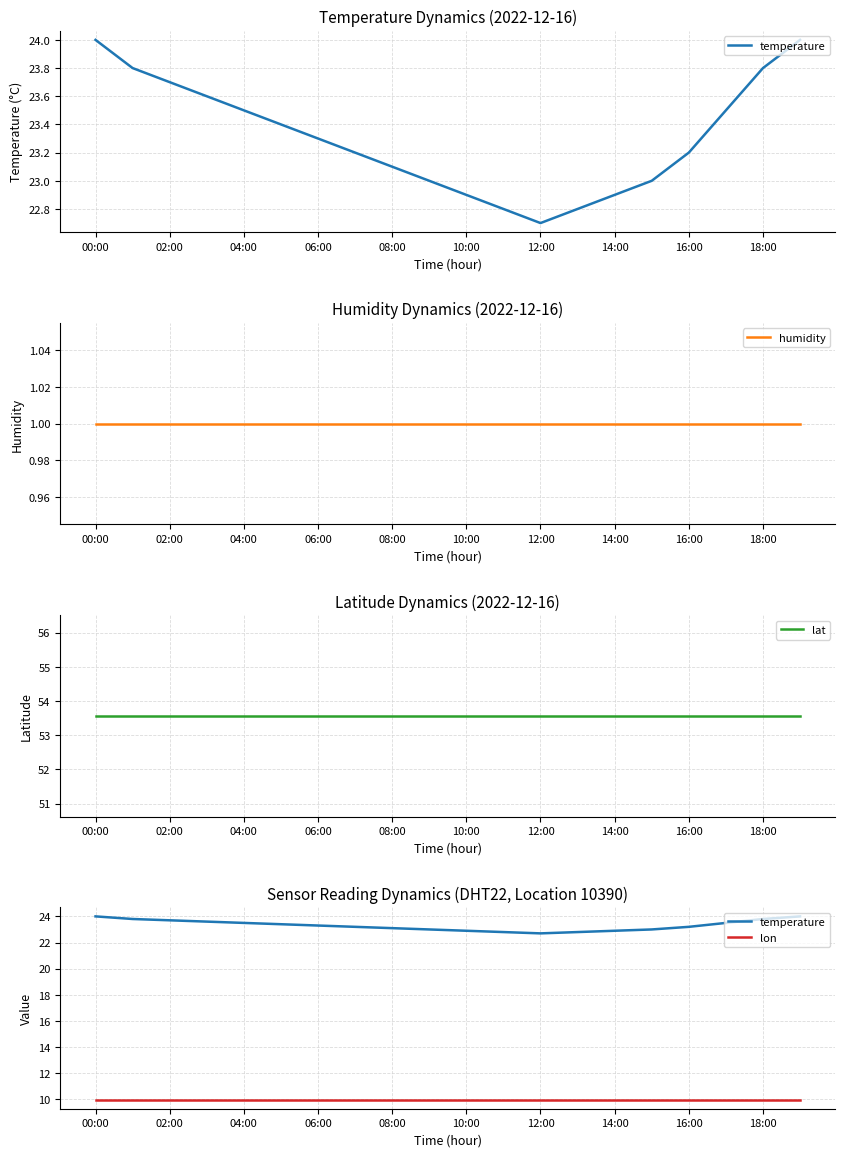

How many values in the temperature series are below 23?

5